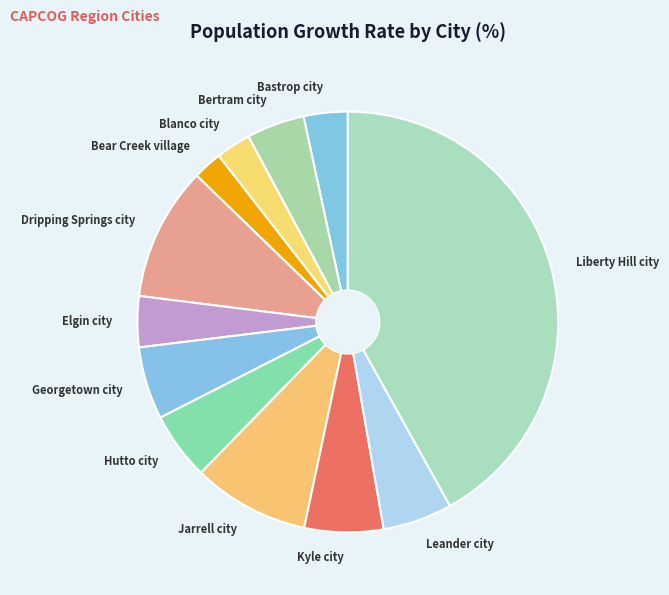

Is the sum of Elgin city and Georgetown city greater than half?

No